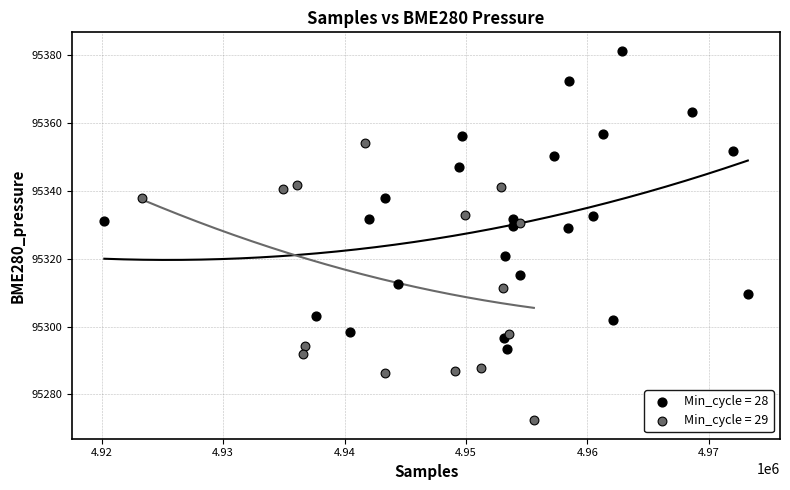

Which series reaches the maximum Y coordinate?

Min_cycle = 28